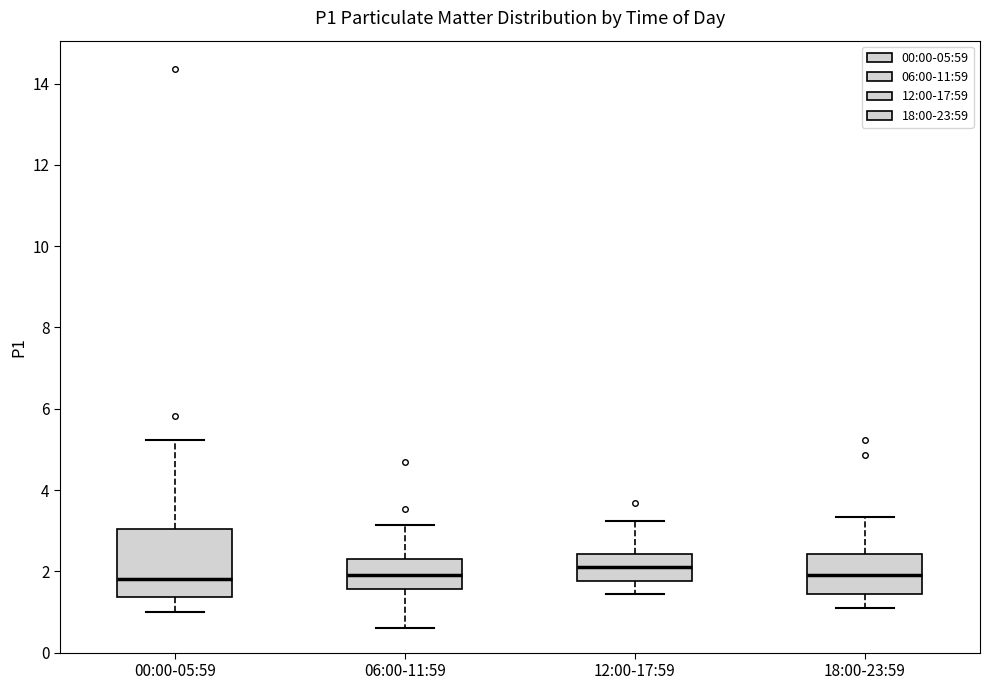

Reading left to right, read every box against the y-axis: the position of its median line, the range the box covers, and the ends of its whiskers. The values are not printed on the chart, so give them approximately, as read against the axis.

00:00-05:59: median 1.8, box 1.4 to 3.0, whiskers 1.0 to 5.2
06:00-11:59: median 2.0, box 1.6 to 2.4, whiskers 0.6 to 3.2
12:00-17:59: median 2.2, box 1.8 to 2.4, whiskers 1.4 to 3.2
18:00-23:59: median 2.0, box 1.4 to 2.4, whiskers 1.2 to 3.4